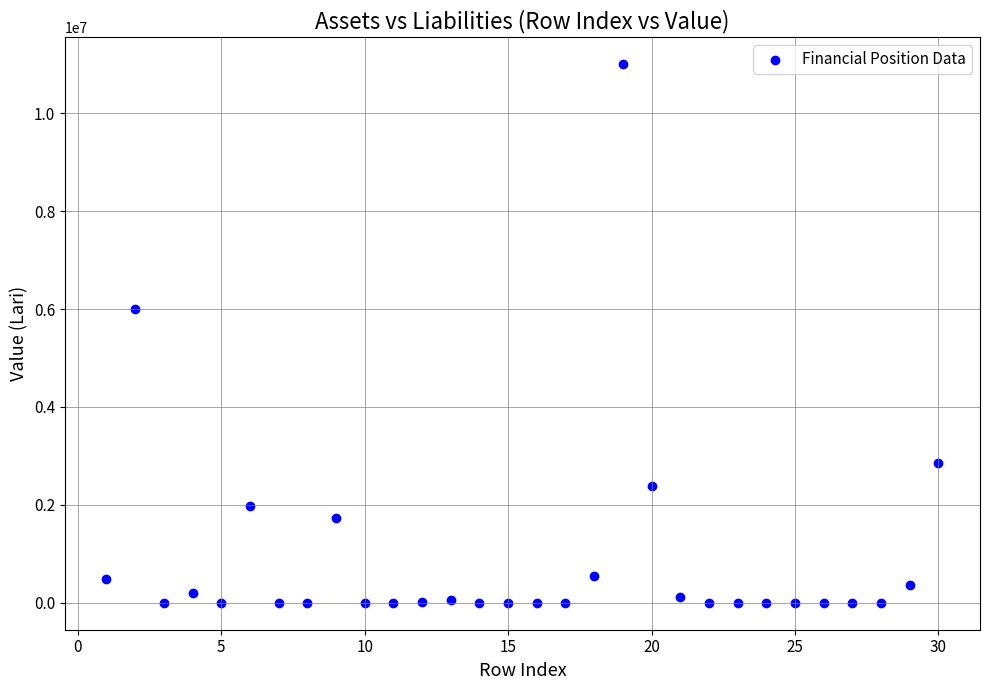

What is the range of Y values (max minus min)?

11006090.9